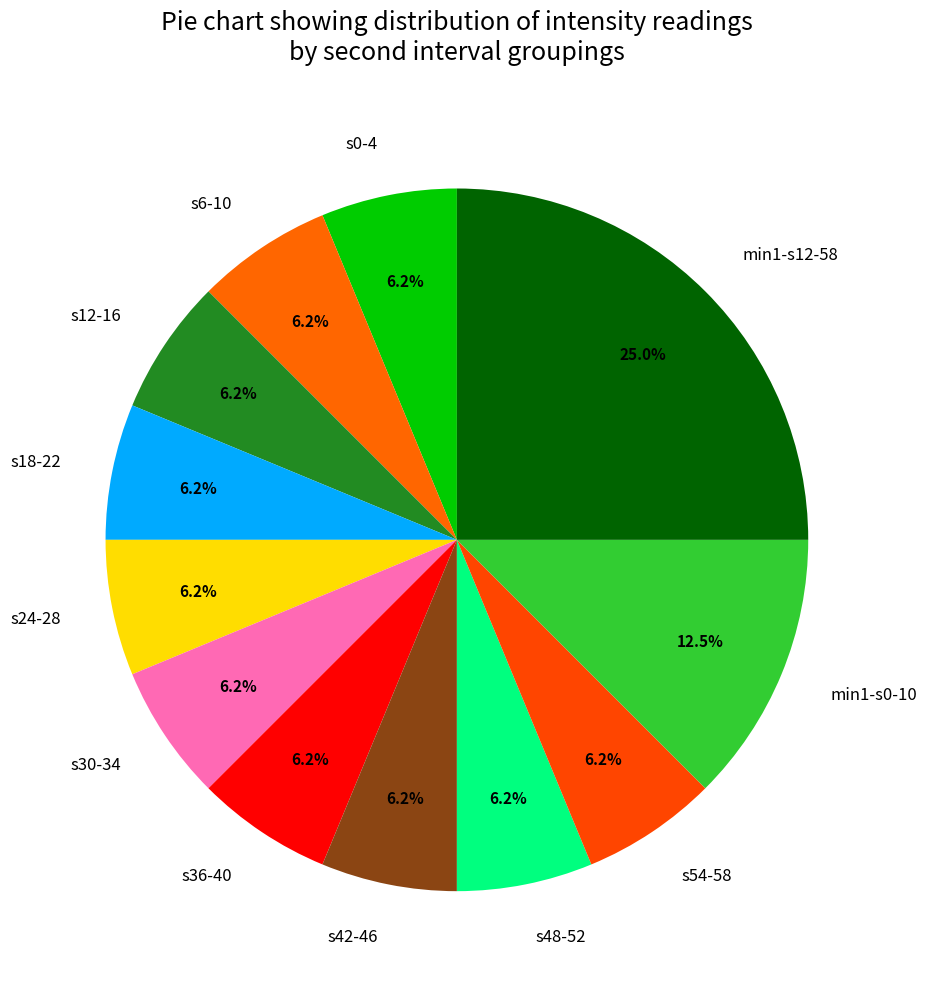

Is there a majority slice in this chart?

No